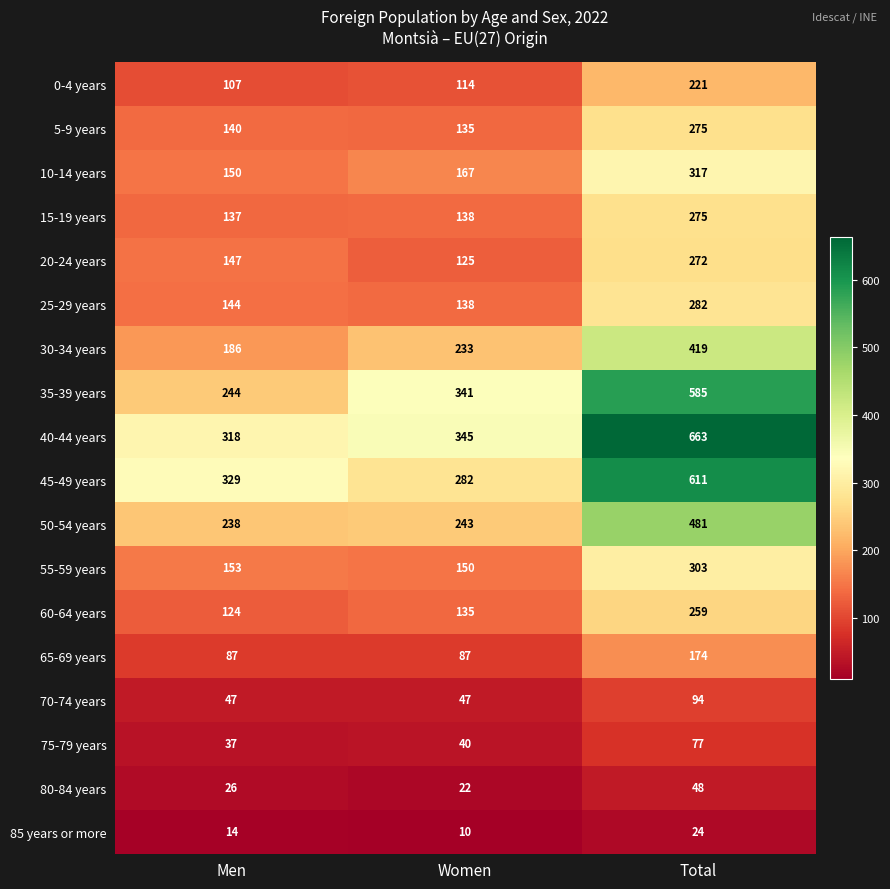

Which series has the widest spread of values?

40-44 years